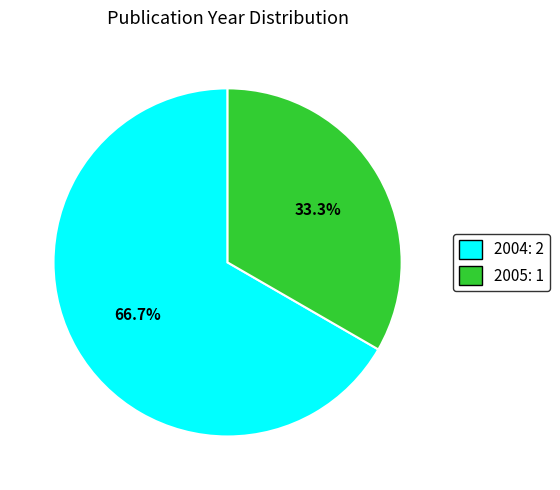

Does any single category account for the majority?

Yes